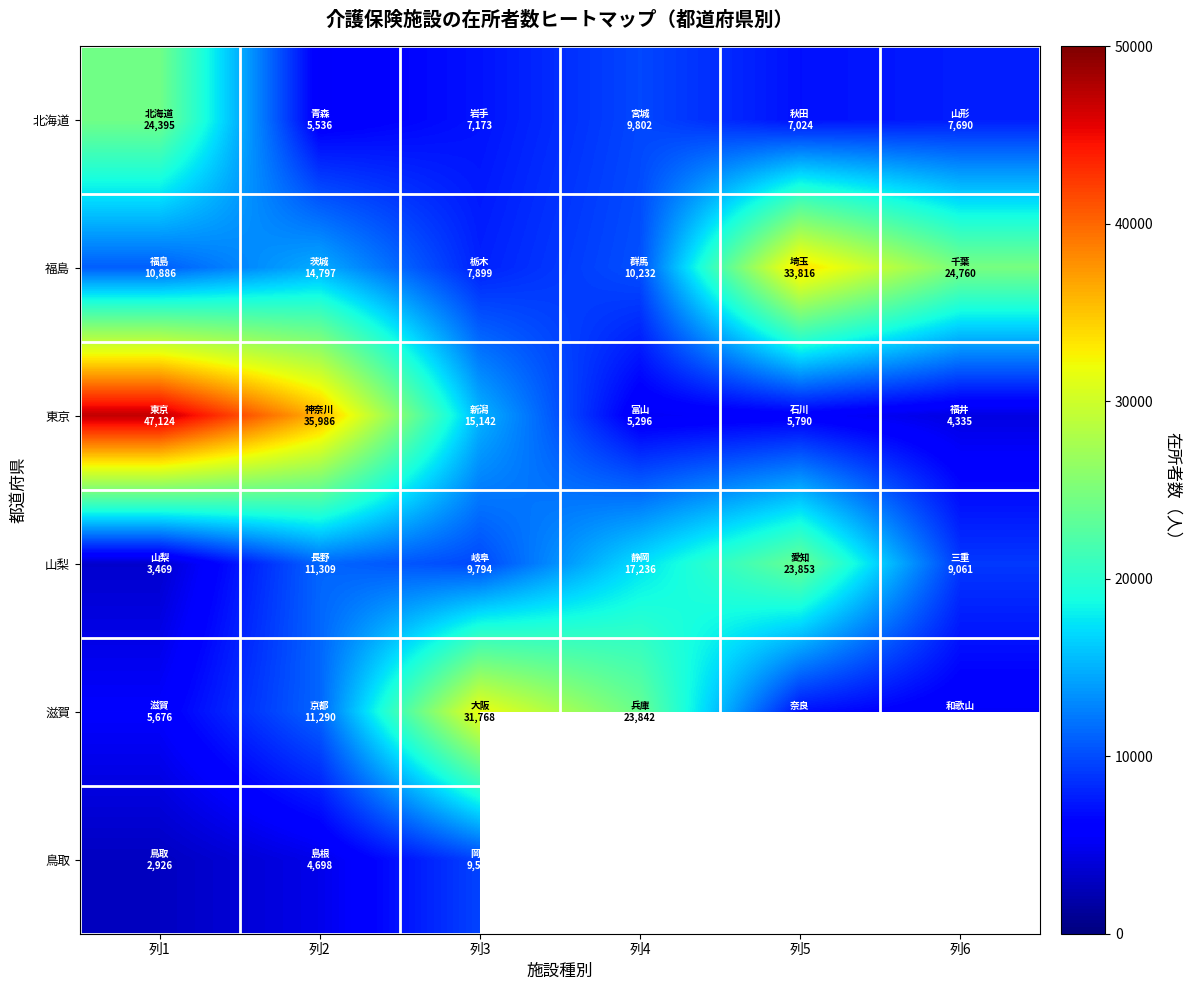

What is the sum of the 山梨 values at 列2 and 列4?

28545.0